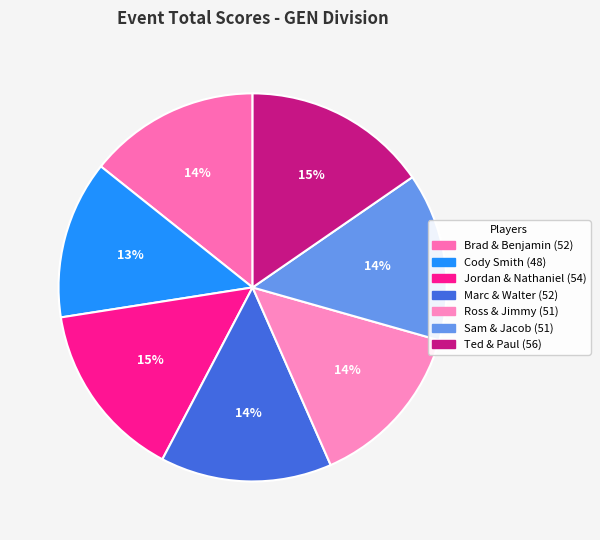

To the nearest percent, what is the average slice percentage?

14%